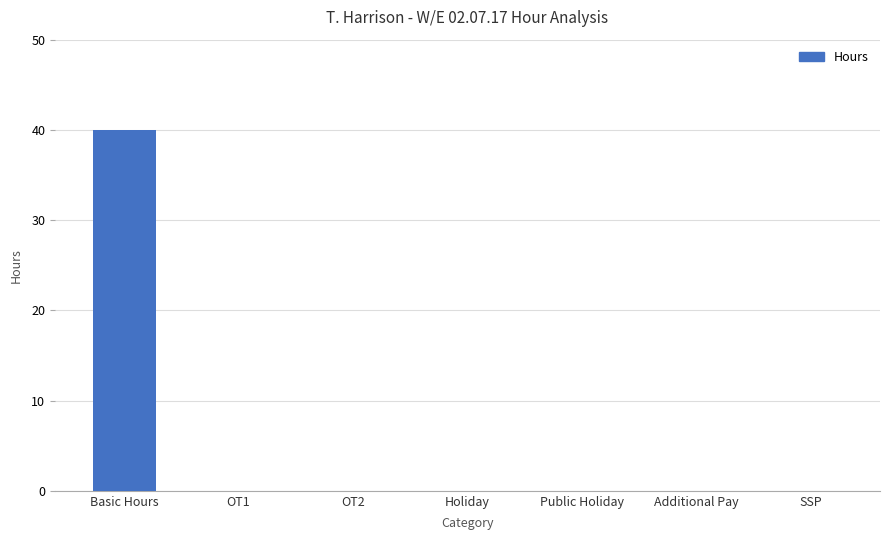

What is the greatest value displayed?

40